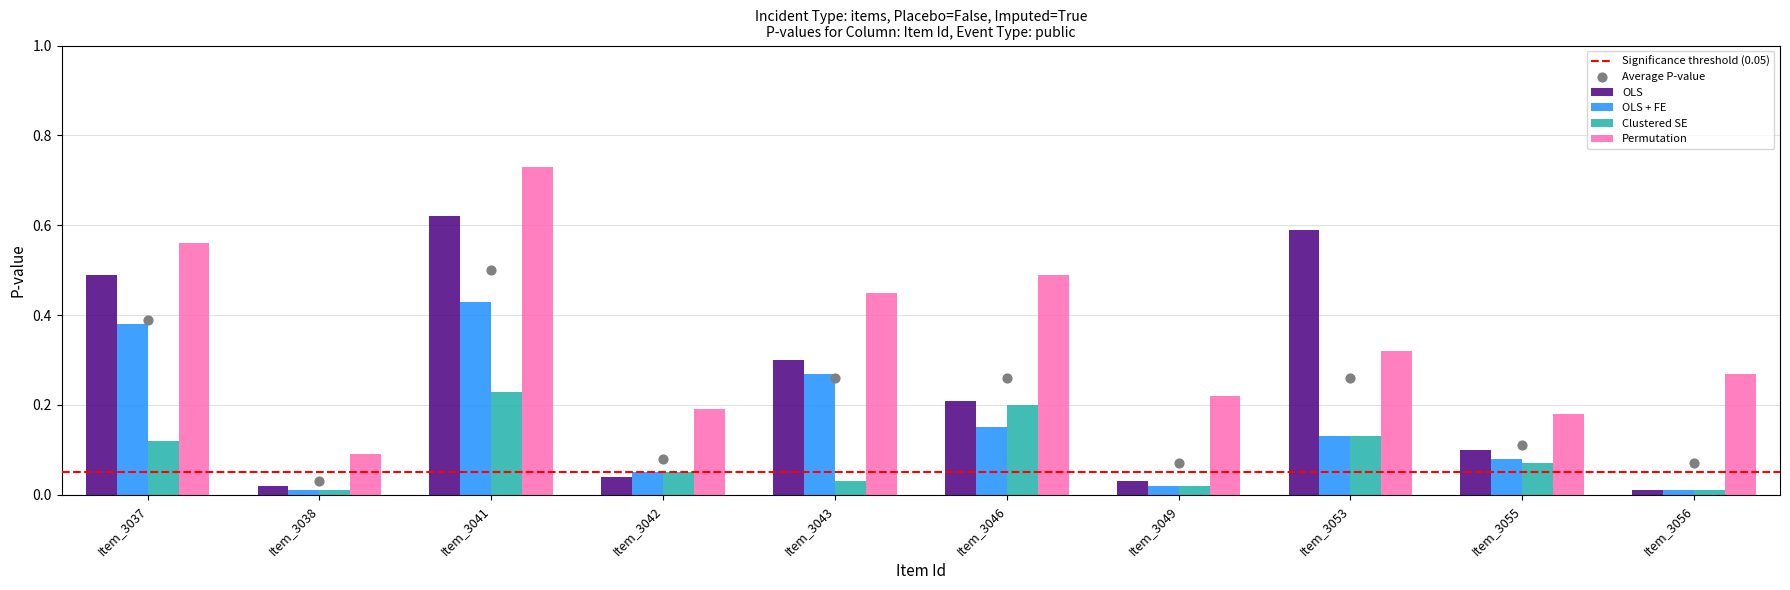

At how many categories does at least one series exceed 0?

10